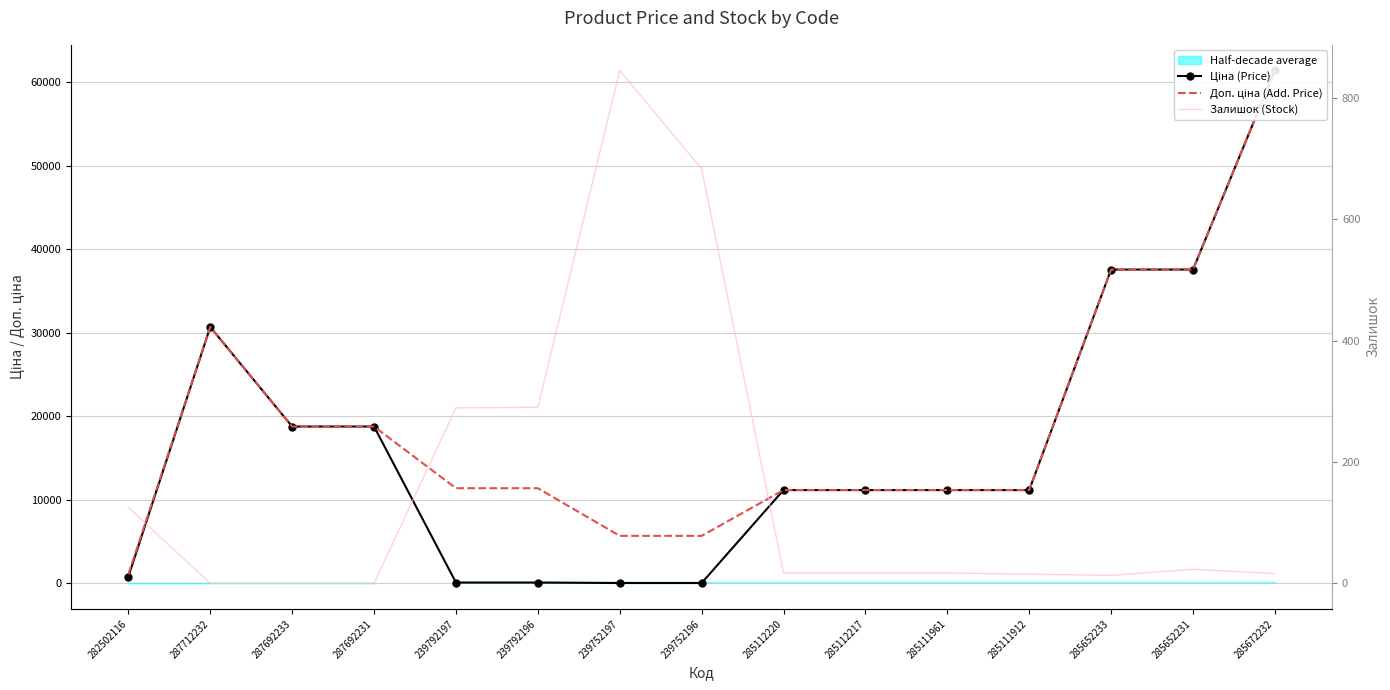

What is the maximum value for Залишок (Stock)?

845.0